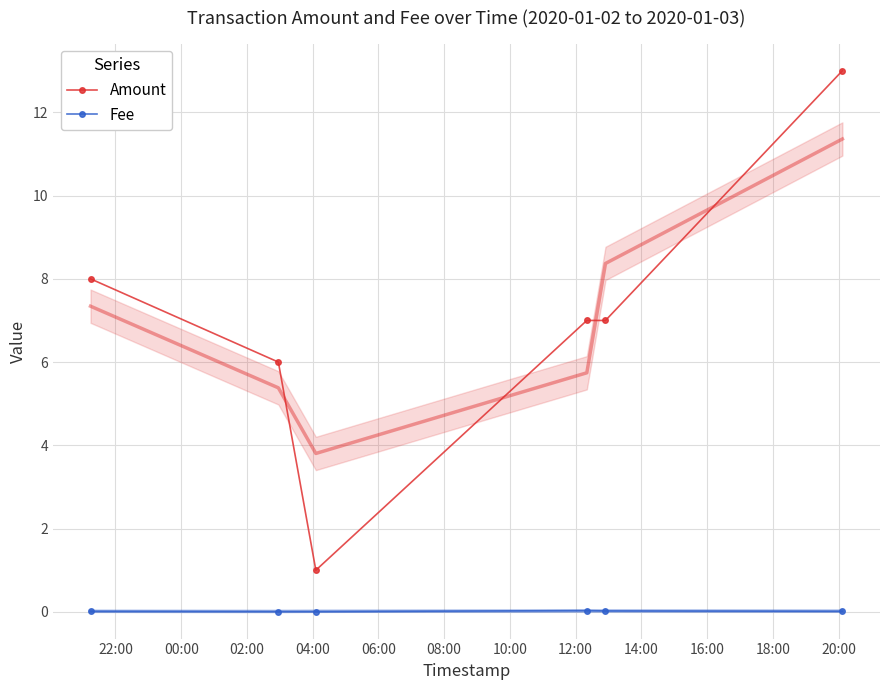

What are all the series names shown in the legend?

Amount, Fee